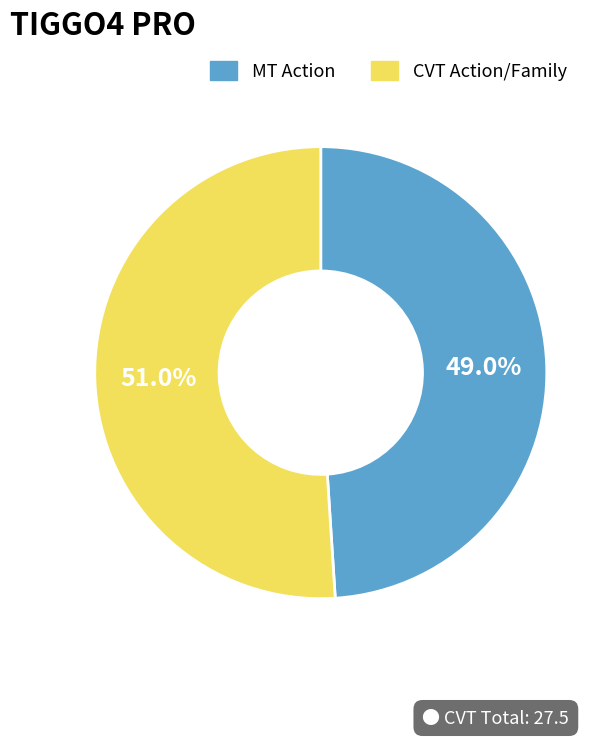

How many slices are in this pie chart?

2